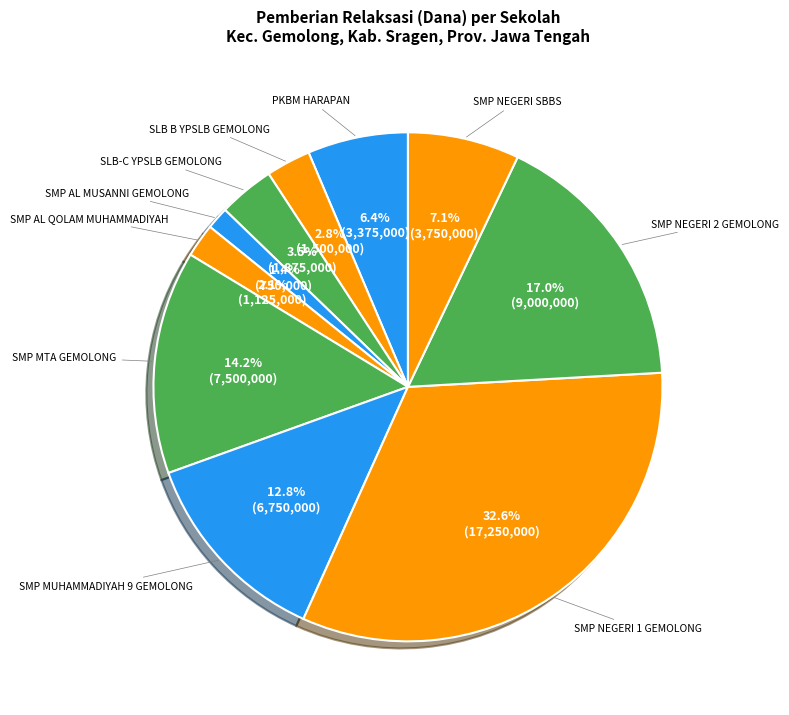

Count the number of slices in the pie.

10